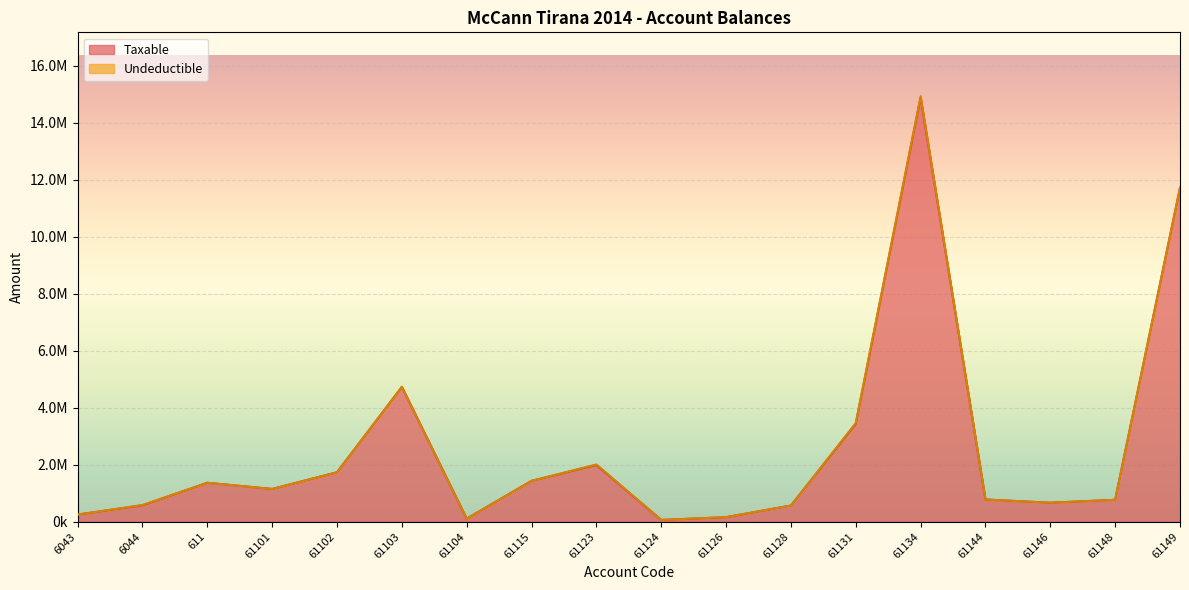

What is the value of the 7th point from the left?

105900.0